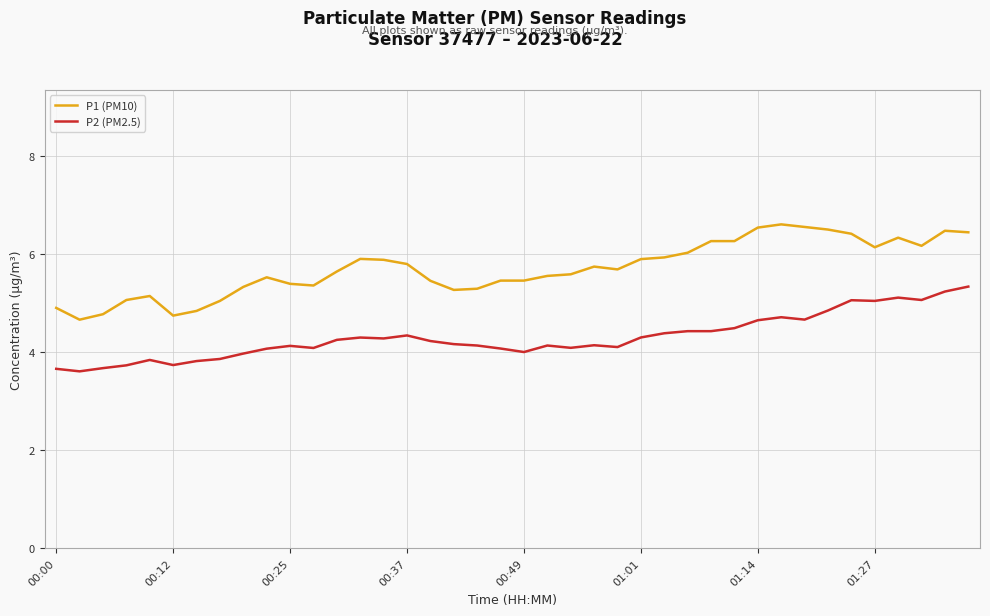

What is the difference between the second highest and minimum values in the P1 (PM10) series?

1.9